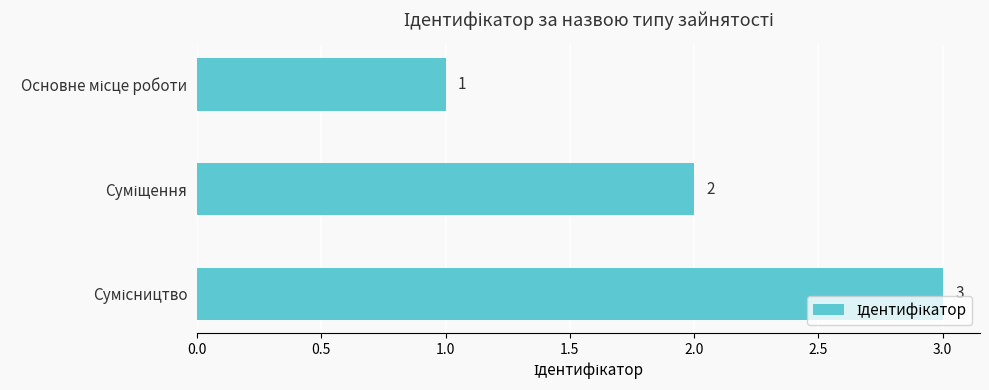

What is the sum of all values?

6